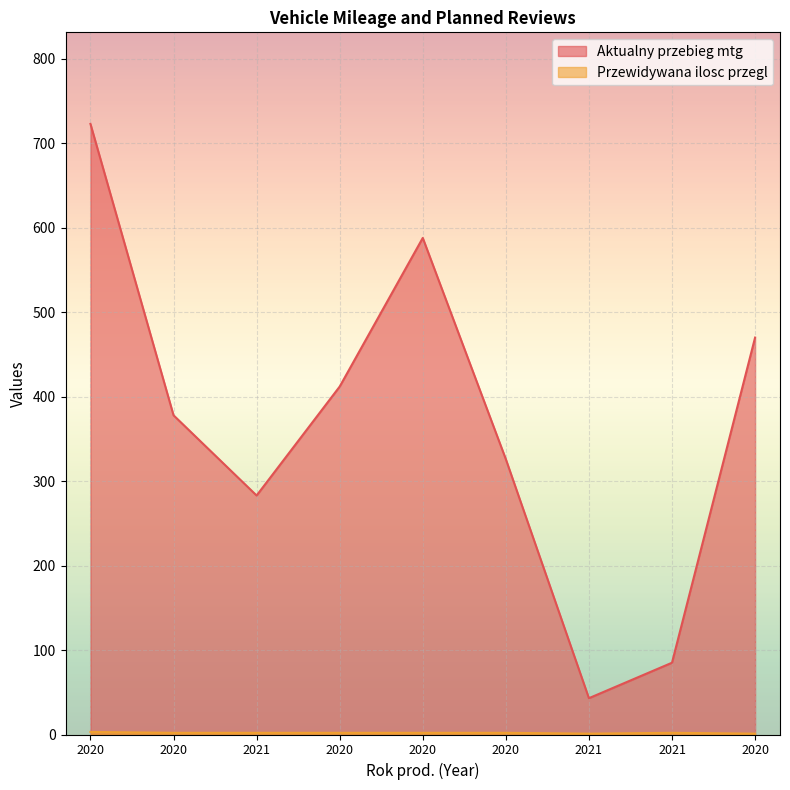

What are all the series names shown in the legend?

Aktualny przebieg mtg, Przewidywana ilosc przegl